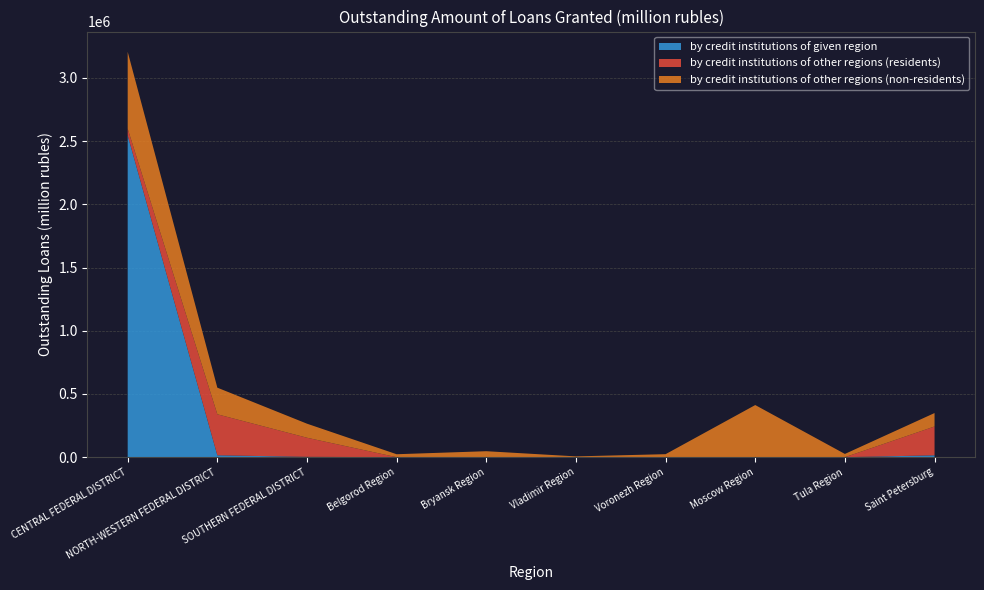

Reading right to left, what are all the values shown in this chart?

total: Saint Petersburg=349120	Tula Region=25694	Moscow Region=412314	Voronezh Region=23793	Vladimir Region=6383	Bryansk Region=47282	Belgorod Region=23385	SOUTHERN FEDERAL DISTRICT=264940	NORTH-WESTERN FEDERAL DISTRICT=549774	CENTRAL FEDERAL DISTRICT=3205782
by credit institutions of given region: Saint Petersburg=14895	Tula Region=0	Moscow Region=351	Voronezh Region=0	Vladimir Region=0	Bryansk Region=0	Belgorod Region=12	SOUTHERN FEDERAL DISTRICT=2774	NORTH-WESTERN FEDERAL DISTRICT=15103	CENTRAL FEDERAL DISTRICT=2544602
by credit institutions of other regions (residents): Saint Petersburg=227901	Tula Region=0	Moscow Region=0	Voronezh Region=0	Vladimir Region=0	Bryansk Region=0	Belgorod Region=0	SOUTHERN FEDERAL DISTRICT=151026	NORTH-WESTERN FEDERAL DISTRICT=324094	CENTRAL FEDERAL DISTRICT=52929
by credit institutions of other regions (non-residents): Saint Petersburg=106324	Tula Region=25694	Moscow Region=411963	Voronezh Region=23793	Vladimir Region=6383	Bryansk Region=47282	Belgorod Region=23373	SOUTHERN FEDERAL DISTRICT=111139	NORTH-WESTERN FEDERAL DISTRICT=210577	CENTRAL FEDERAL DISTRICT=608251